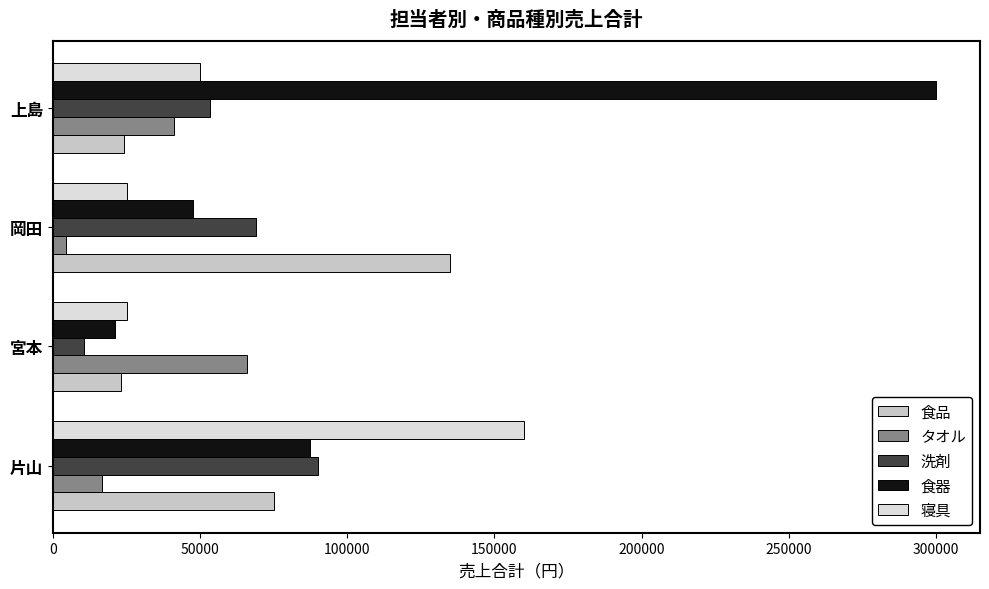

At which category is the sum across all series the highest?

上島